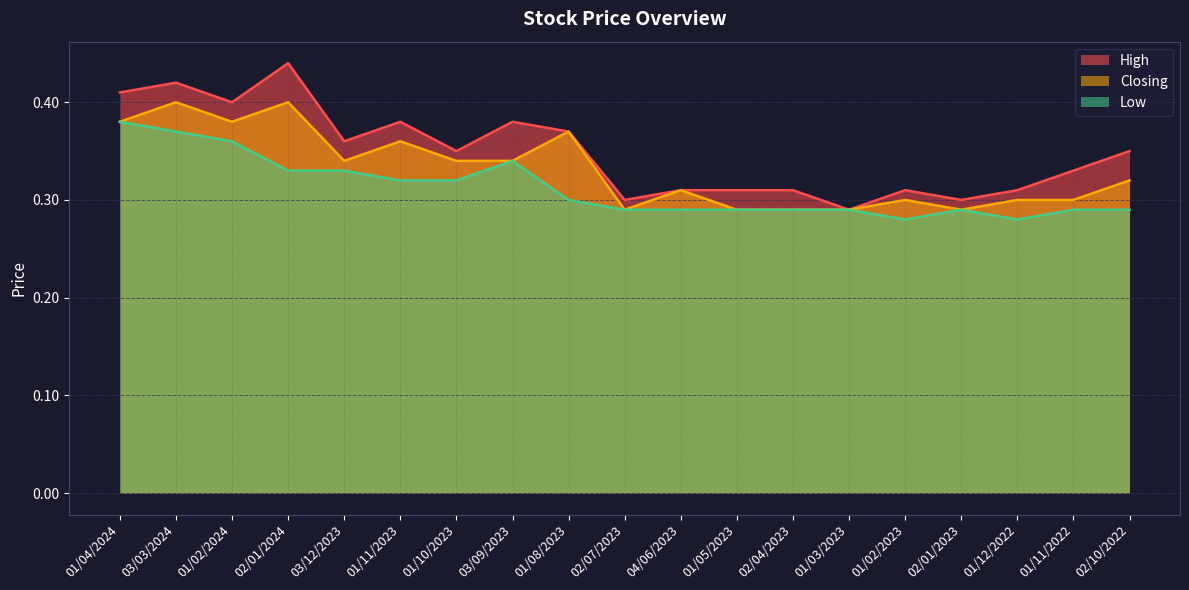

True or false: Closing and Low intersect in this chart.

False